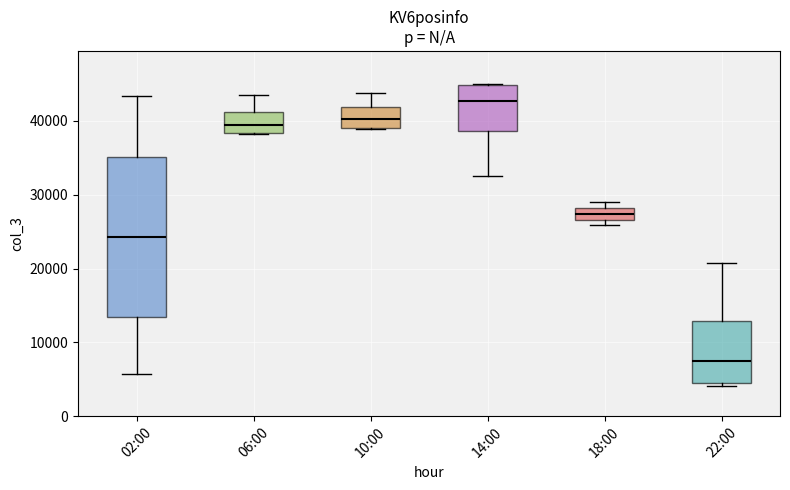

Where does the upper whisker of the box for 22:00 end on the y-axis? The values are not printed on the chart, so give them approximately, as read against the axis.

21000